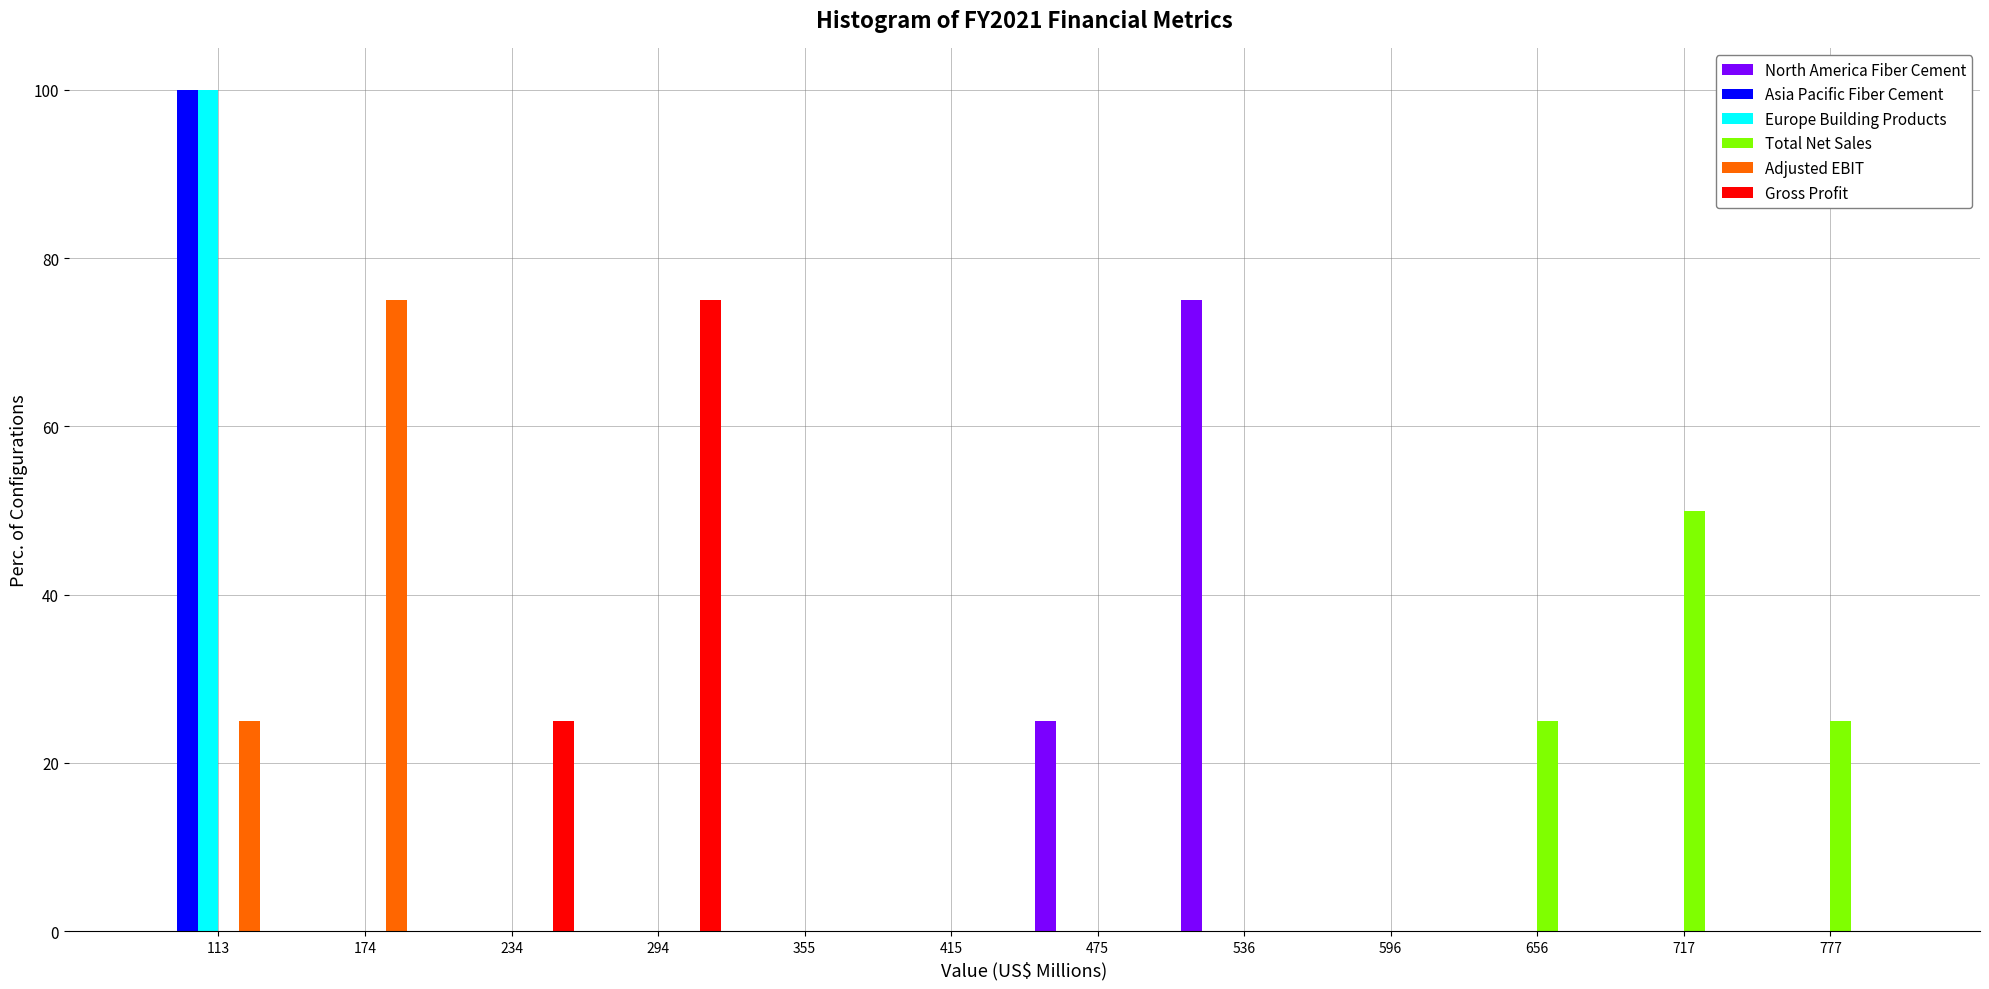

Reading left to right, transcribe this chart: for each range on the x-axis, give the height of each series' bar. Neither the bar edges nor the heights are printed on the chart, so give them approximately, as read against the axes.

80 to 140: North America Fiber Cement=0	Asia Pacific Fiber Cement=100	Europe Building Products=100	Total Net Sales=0	Adjusted EBIT=26	Gross Profit=0
140 to 200: North America Fiber Cement=0	Asia Pacific Fiber Cement=0	Europe Building Products=0	Total Net Sales=0	Adjusted EBIT=76	Gross Profit=0
200 to 260: North America Fiber Cement=0	Asia Pacific Fiber Cement=0	Europe Building Products=0	Total Net Sales=0	Adjusted EBIT=0	Gross Profit=26
260 to 320: North America Fiber Cement=0	Asia Pacific Fiber Cement=0	Europe Building Products=0	Total Net Sales=0	Adjusted EBIT=0	Gross Profit=76
320 to 380: North America Fiber Cement=0	Asia Pacific Fiber Cement=0	Europe Building Products=0	Total Net Sales=0	Adjusted EBIT=0	Gross Profit=0
380 to 450: North America Fiber Cement=0	Asia Pacific Fiber Cement=0	Europe Building Products=0	Total Net Sales=0	Adjusted EBIT=0	Gross Profit=0
450 to 510: North America Fiber Cement=26	Asia Pacific Fiber Cement=0	Europe Building Products=0	Total Net Sales=0	Adjusted EBIT=0	Gross Profit=0
510 to 570: North America Fiber Cement=76	Asia Pacific Fiber Cement=0	Europe Building Products=0	Total Net Sales=0	Adjusted EBIT=0	Gross Profit=0
570 to 630: North America Fiber Cement=0	Asia Pacific Fiber Cement=0	Europe Building Products=0	Total Net Sales=0	Adjusted EBIT=0	Gross Profit=0
630 to 690: North America Fiber Cement=0	Asia Pacific Fiber Cement=0	Europe Building Products=0	Total Net Sales=26	Adjusted EBIT=0	Gross Profit=0
690 to 750: North America Fiber Cement=0	Asia Pacific Fiber Cement=0	Europe Building Products=0	Total Net Sales=50	Adjusted EBIT=0	Gross Profit=0
750 to 810: North America Fiber Cement=0	Asia Pacific Fiber Cement=0	Europe Building Products=0	Total Net Sales=26	Adjusted EBIT=0	Gross Profit=0